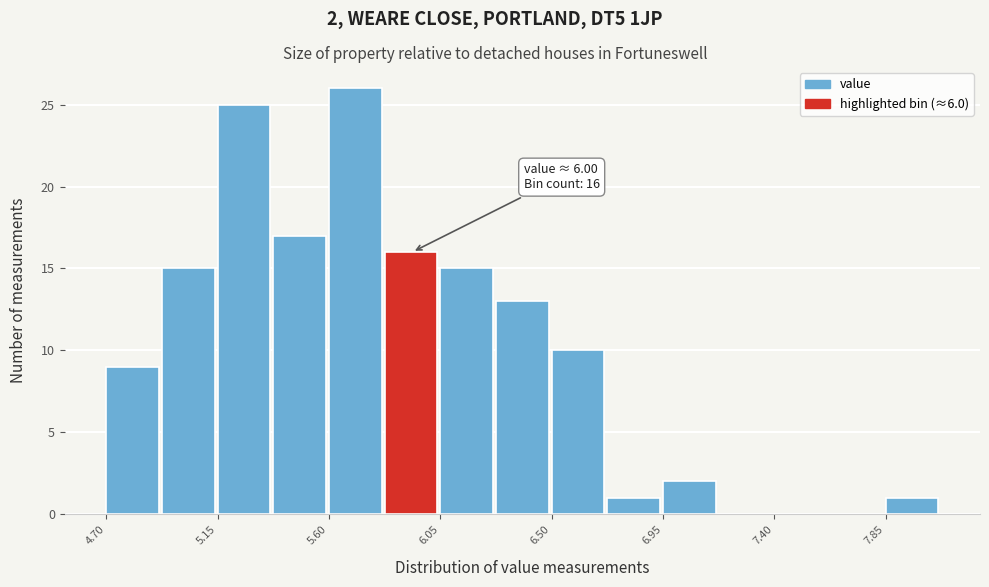

Which range on the x-axis has the tallest bar?

5.60 to 5.80